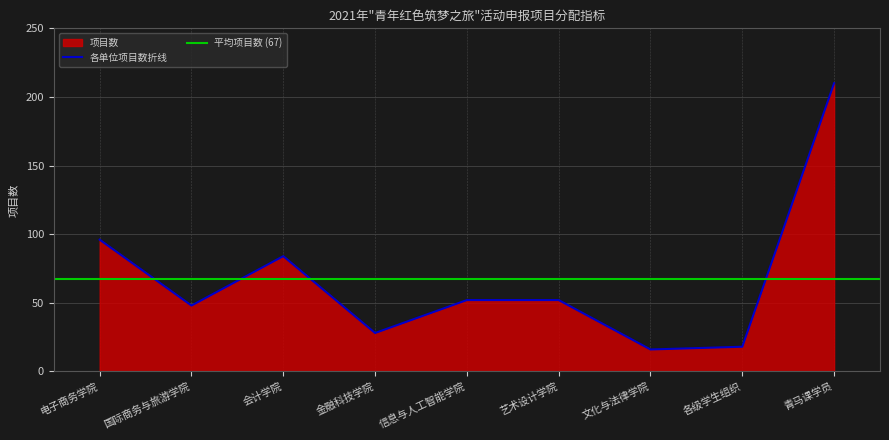

What is the ratio of the value at 国际商务与旅游学院 to the value at 艺术设计学院?

0.9